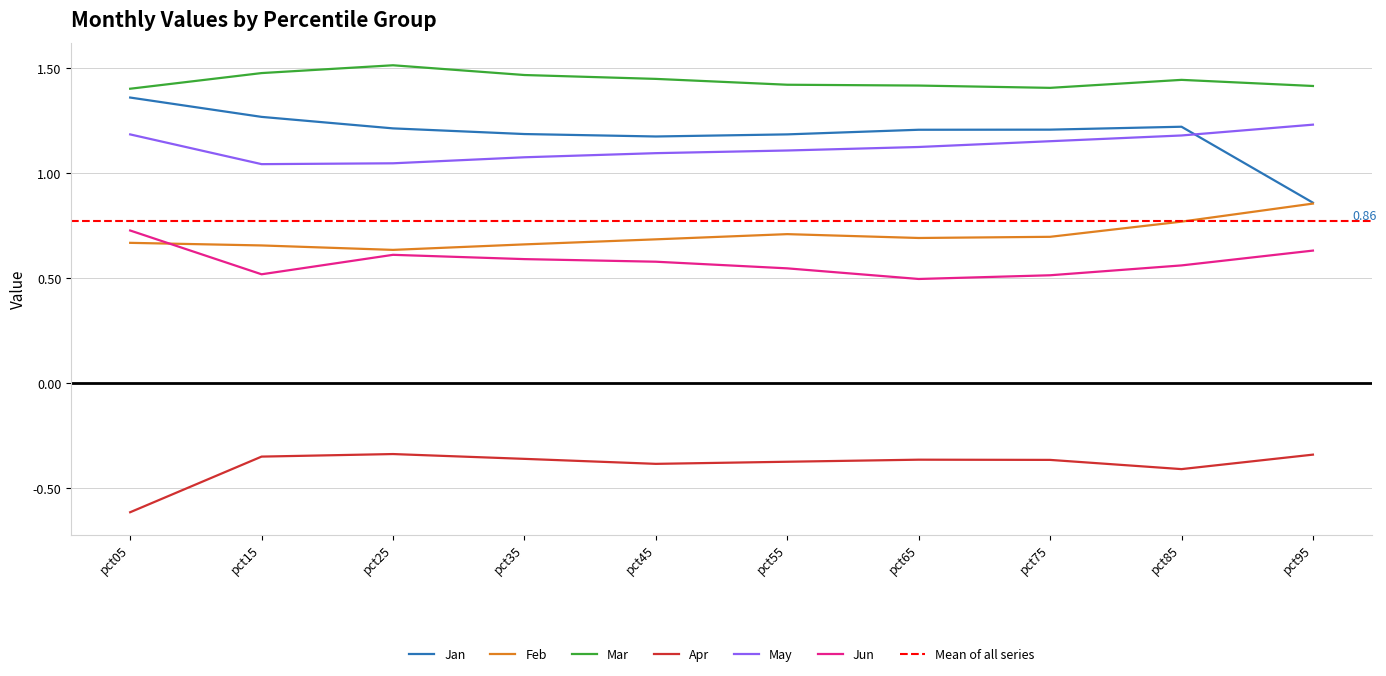

True or false: Mar has more than 2 points higher than both neighbors.

False